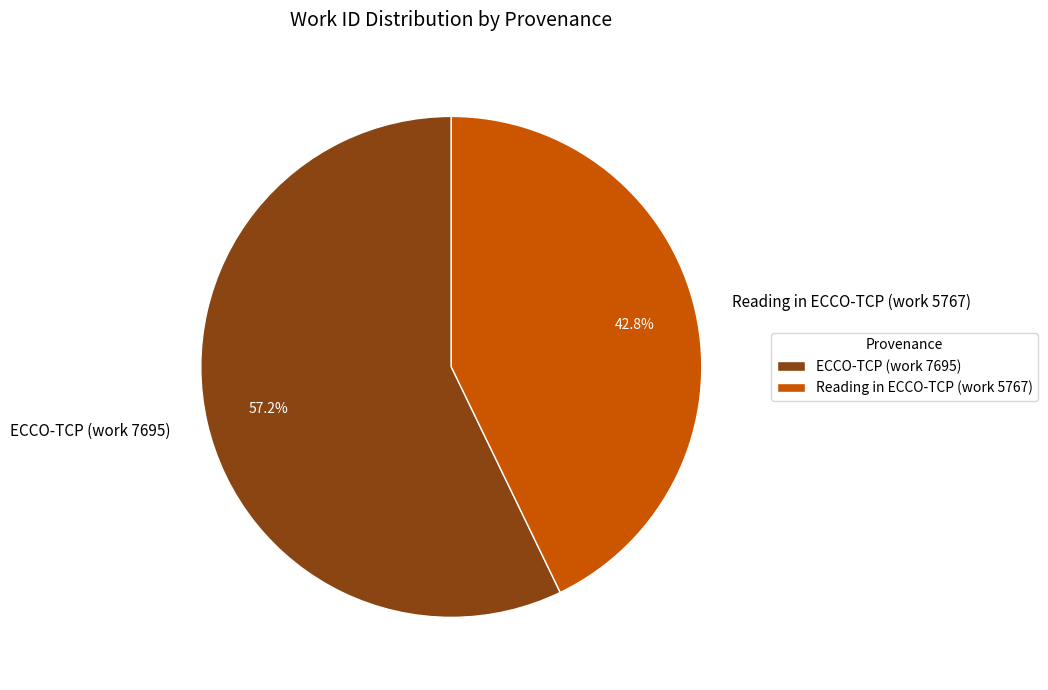

To the nearest percent, what is the difference between the largest and smallest slice percentages?

14%